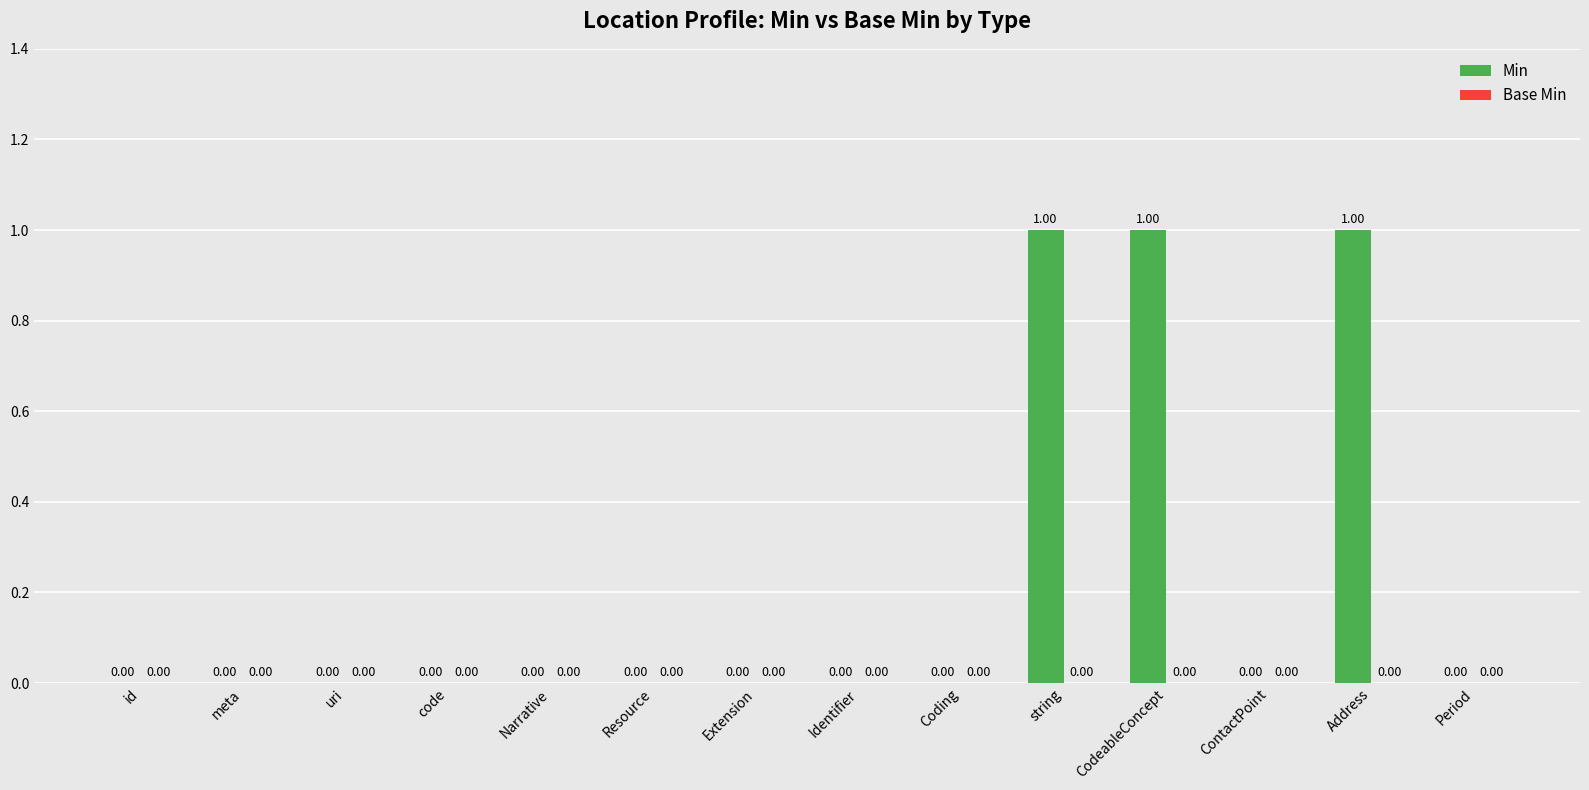

What is the sum of all values?

3